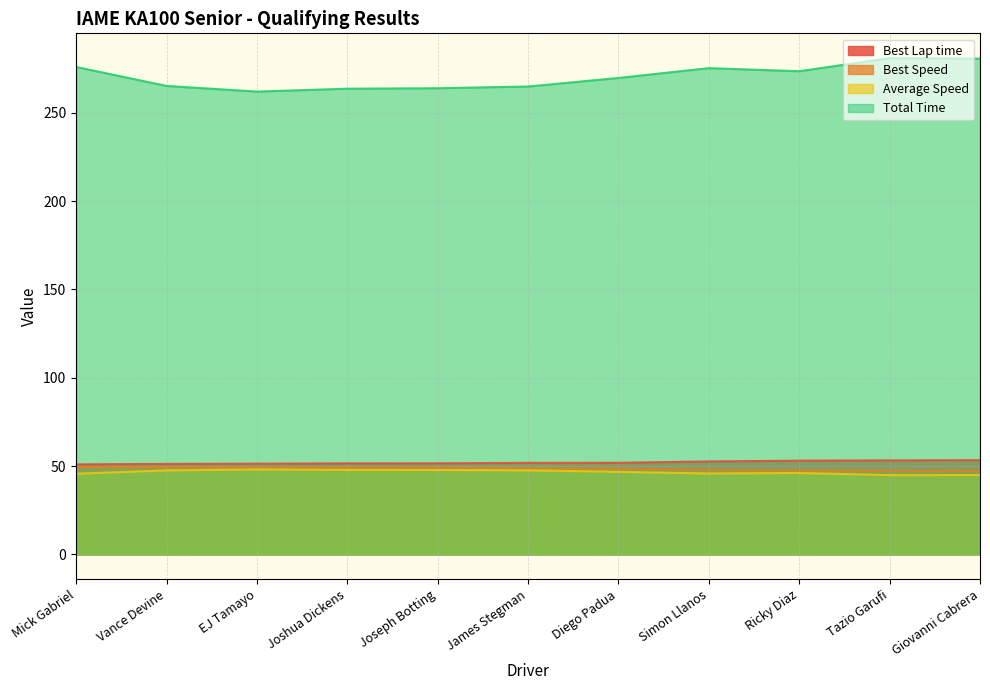

At which category is the sum across all series the highest?

Tazio Garufi